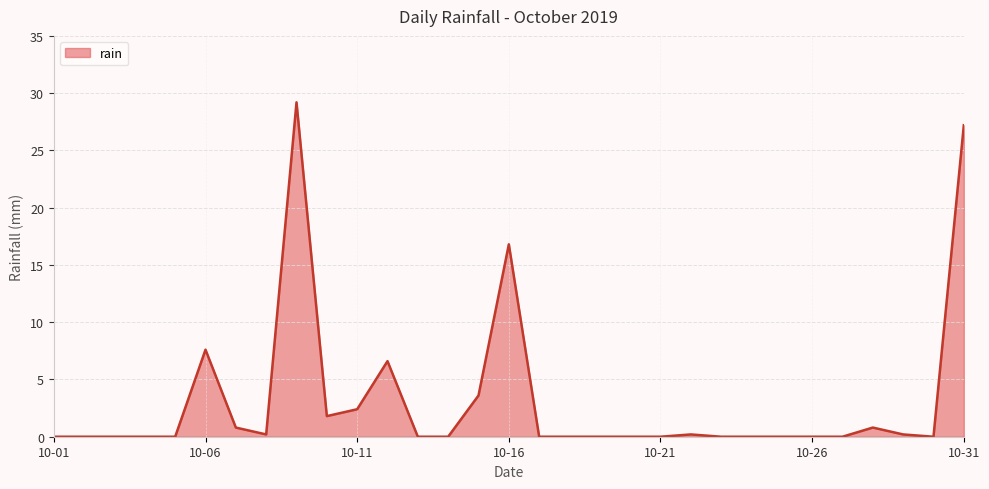

What is the difference between the maximum and minimum values?

29.2